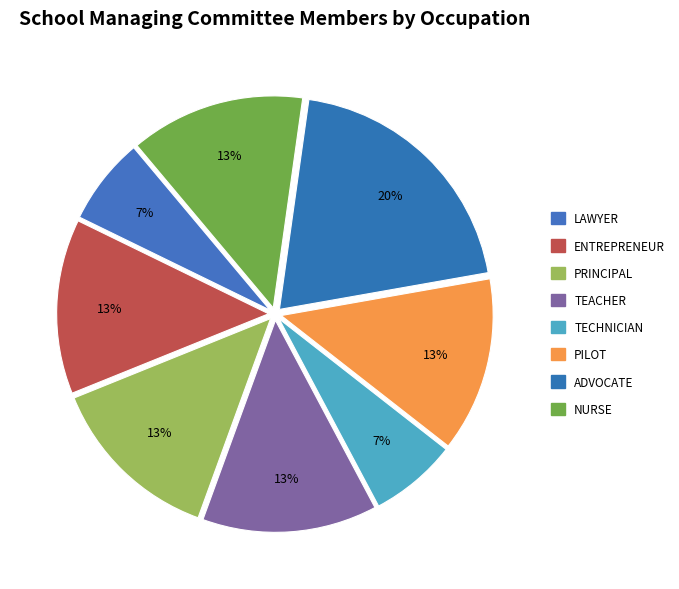

To the nearest percent, what portion does ENTREPRENEUR represent?

13%